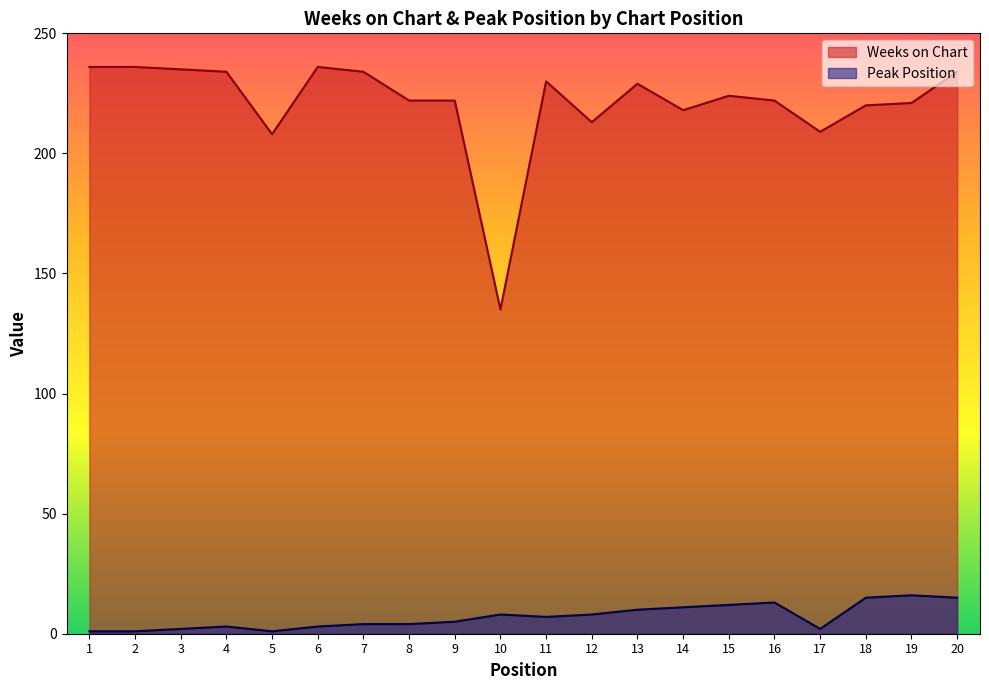

True or false: Weeks on Chart has more than 1 points higher than both neighbors.

True